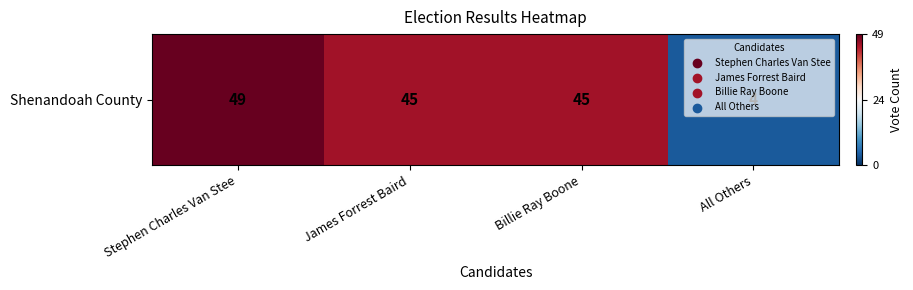

What is the greatest value displayed?

49